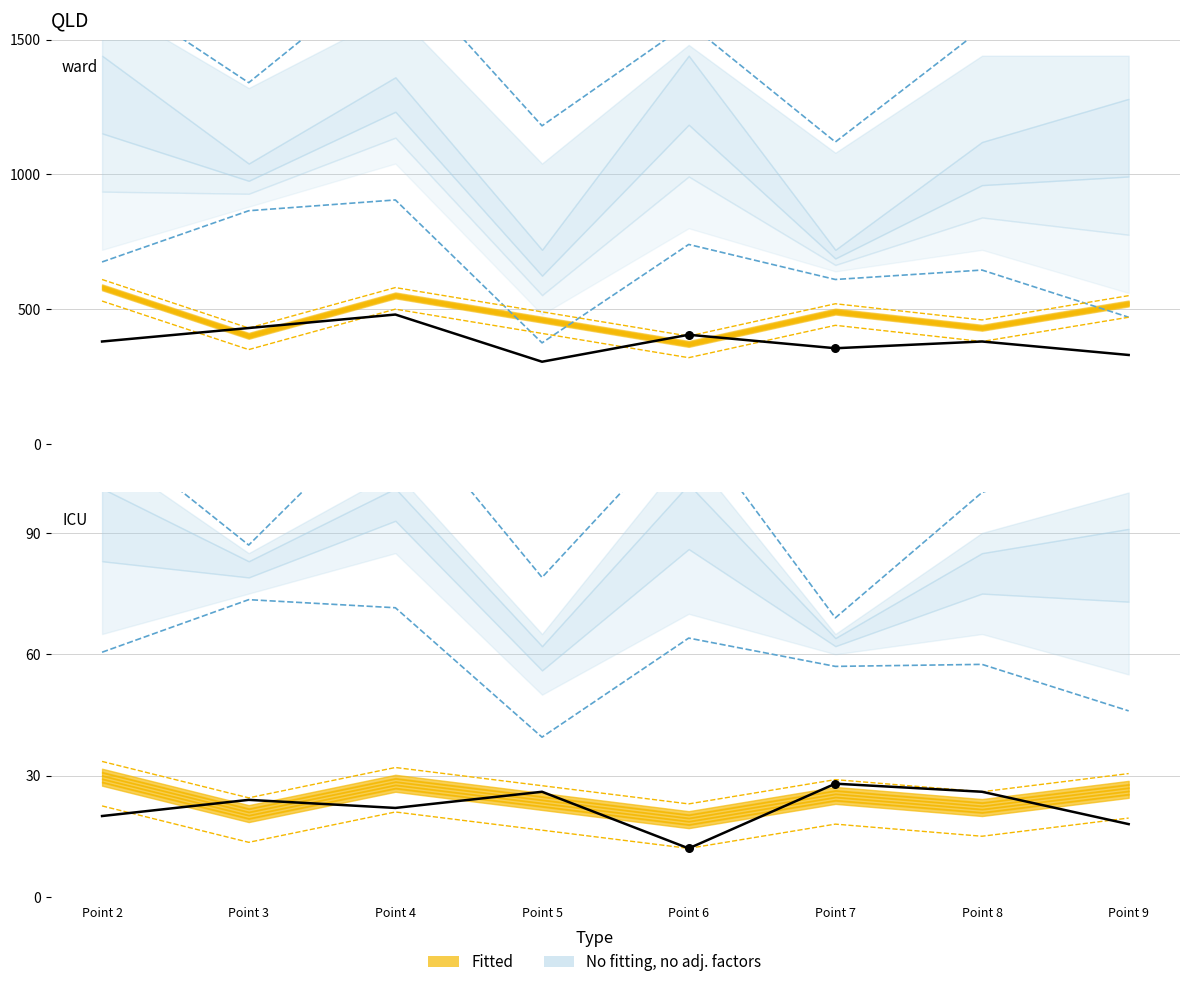

At how many categories does at least one series exceed 230?

8